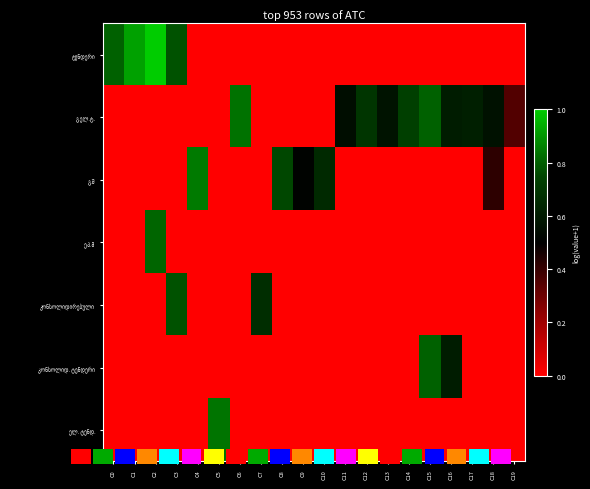

Rank the series at C14 from highest to lowest value.

გ.ელ.ტ., ტენდერი, გ.შ, ე.პ.მ, კონსოლიდირებული, კონსოლიდ. ტენდერი, ელ. ტენდ.